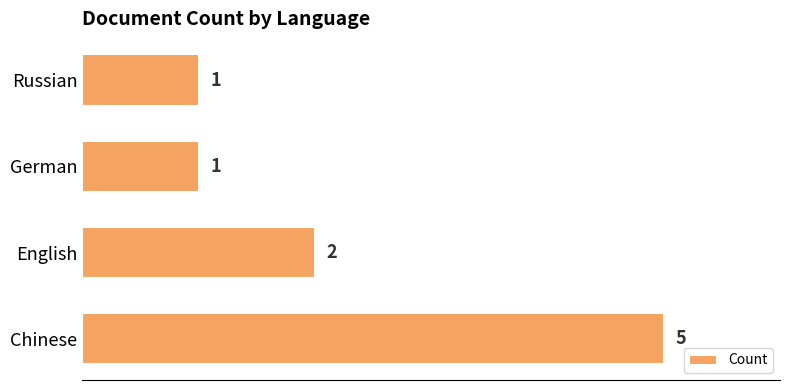

Which has a higher value, Chinese or English?

Chinese